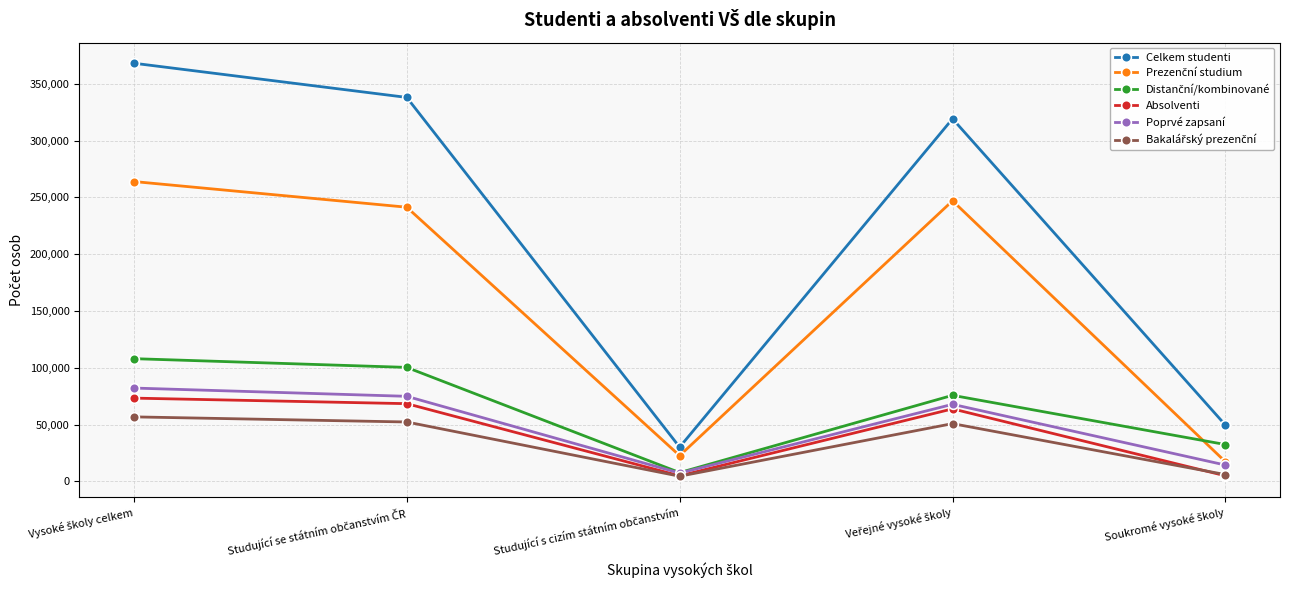

How many interior local peaks does the Celkem studenti series have?

1